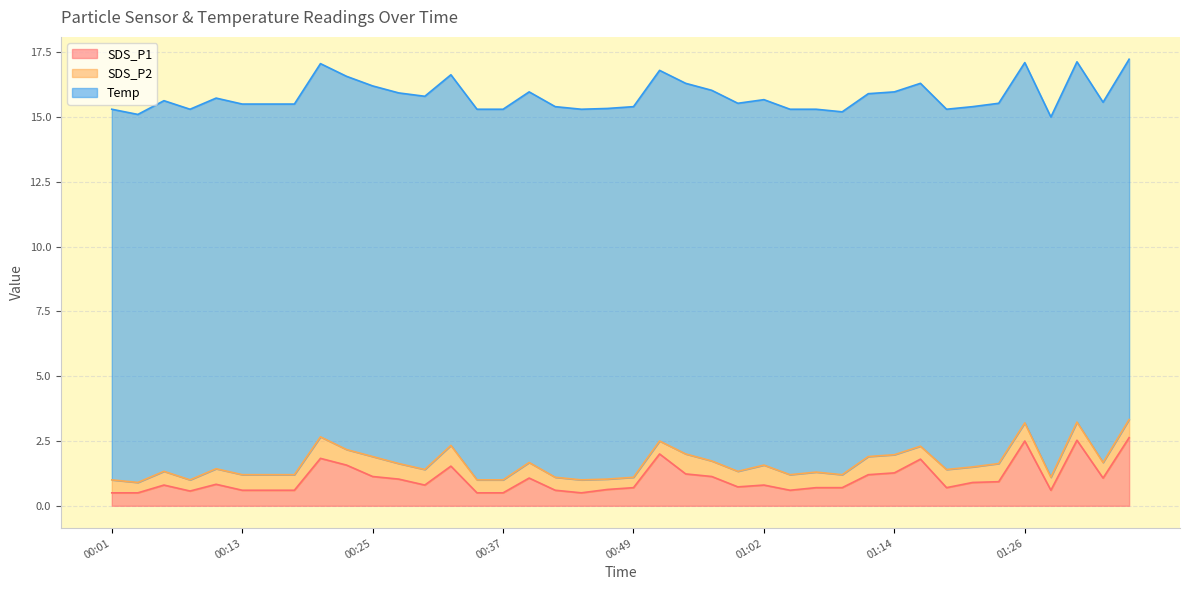

True or false: SDS_P1 and Temp cross at least once.

False